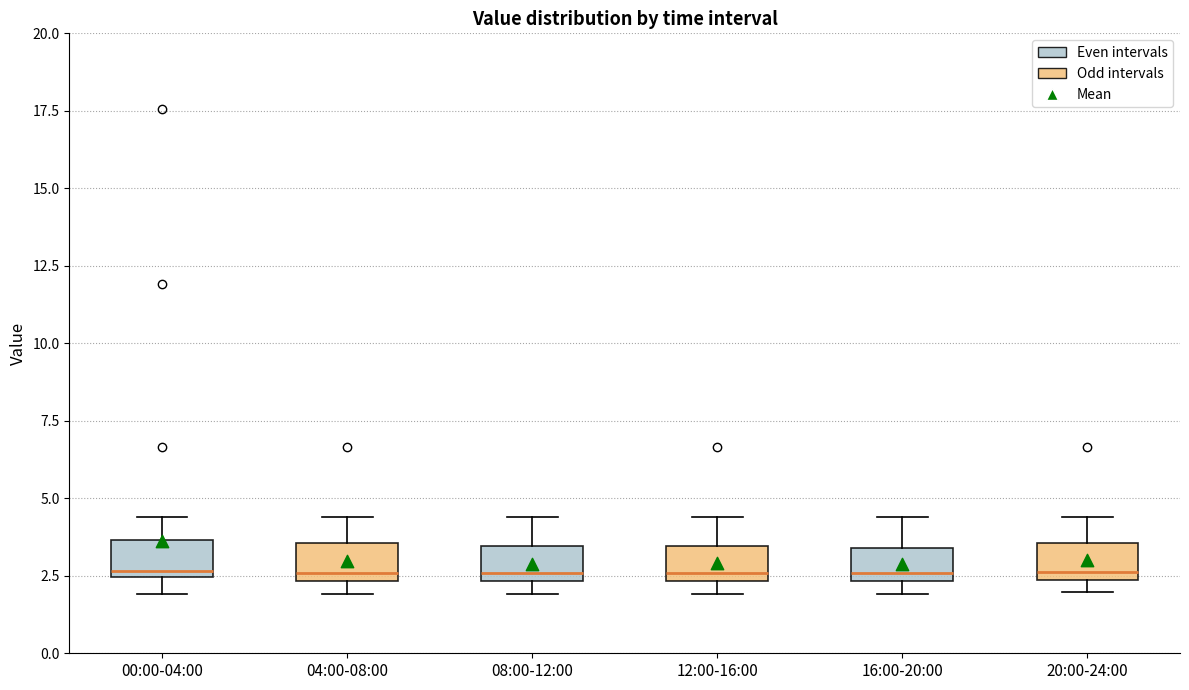

Where does the upper whisker of the box for 00:00-04:00 end on the y-axis? The values are not printed on the chart, so give them approximately, as read against the axis.

4.5